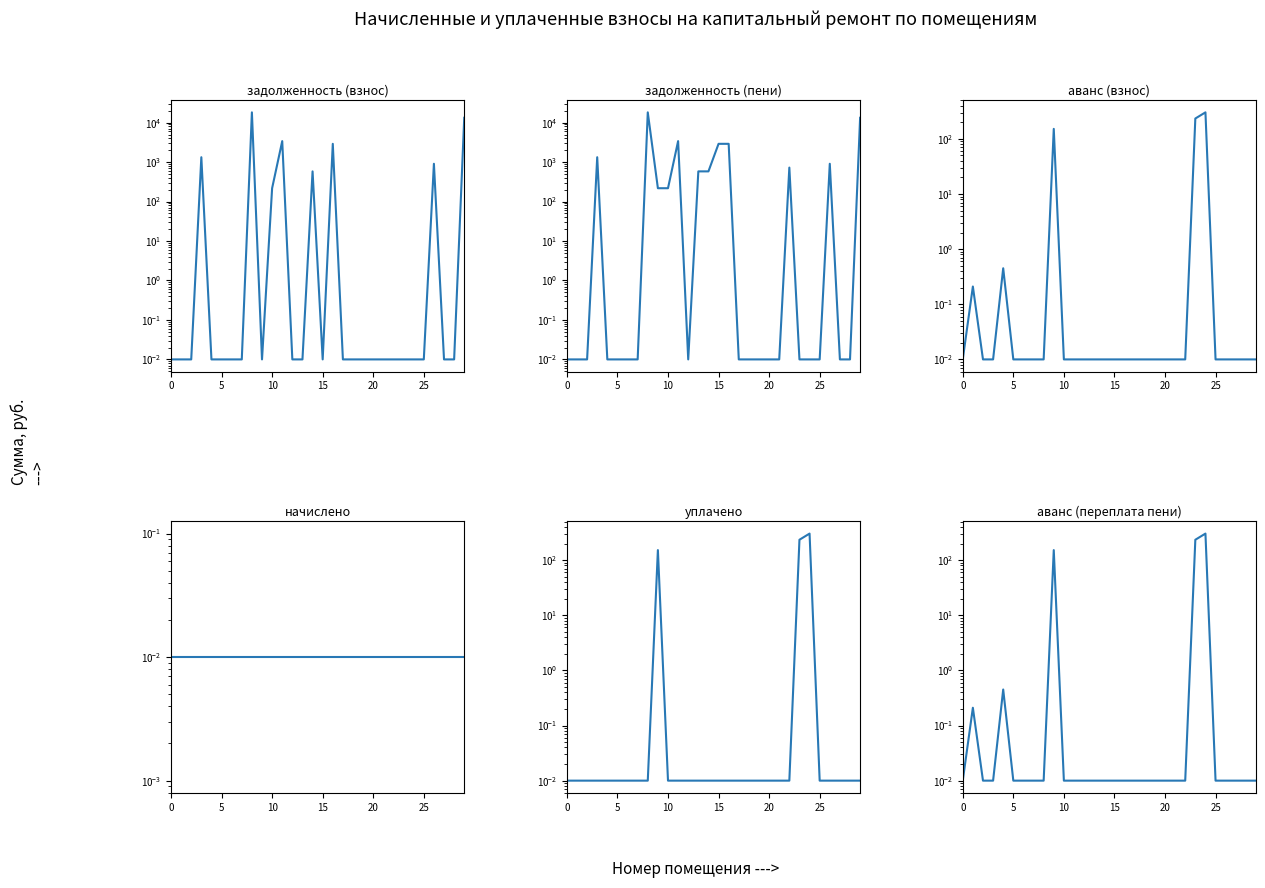

What are all the series names shown in the legend?

задолженность (взнос), задолженность (пени), аванс (взнос), начислено, уплачено, аванс (переплата пени)